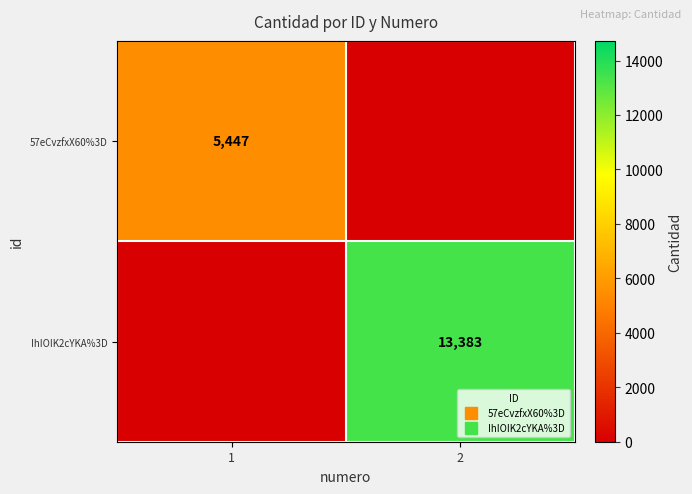

List the series in order of their peak value, lowest first.

57eCvzfxX60%3D, IhIOIK2cYKA%3D